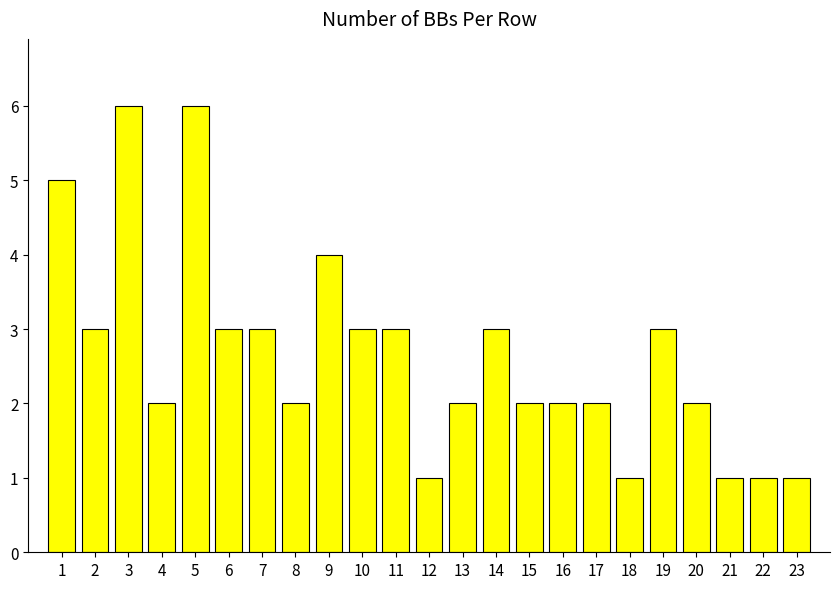

Reading left to right, what are all the values shown in this chart?

5	3	6	2	6	3	3	2	4	3	3	1	2	3	2	2	2	1	3	2	1	1	1